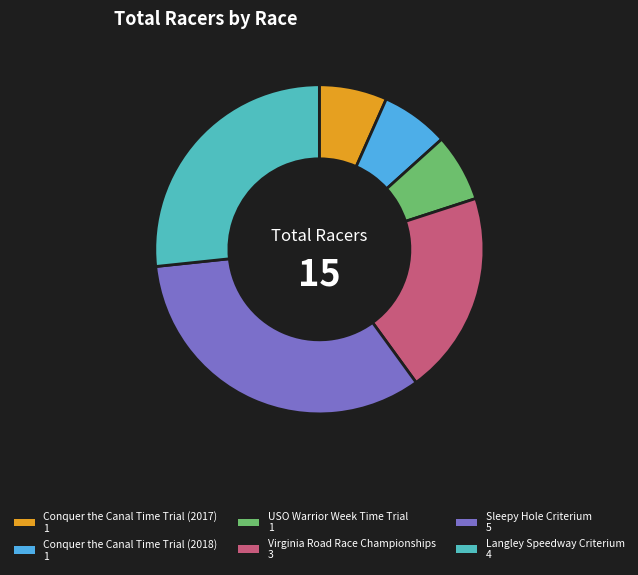

Do Conquer the Canal Time Trial (2017) and Virginia Road Race Championships together represent more than half of the pie?

No